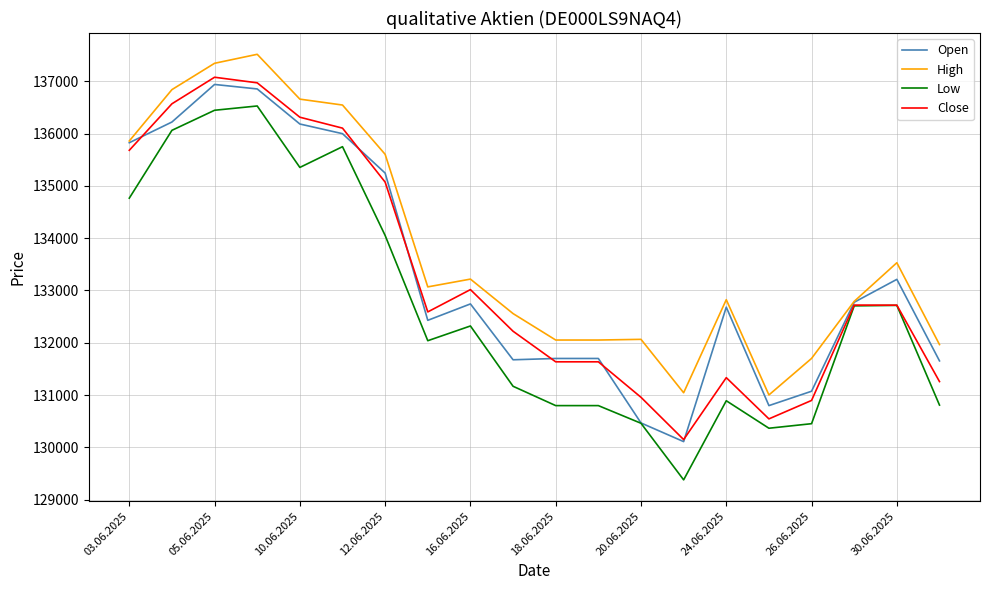

Which series has the largest total across all categories?

High